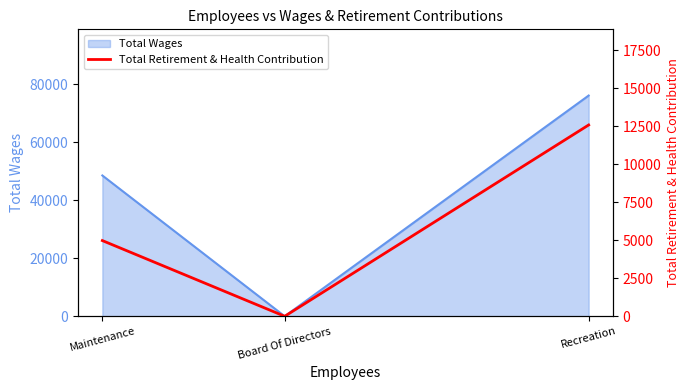

The value of Total Wages at Maintenance is 65318. True or false?

False